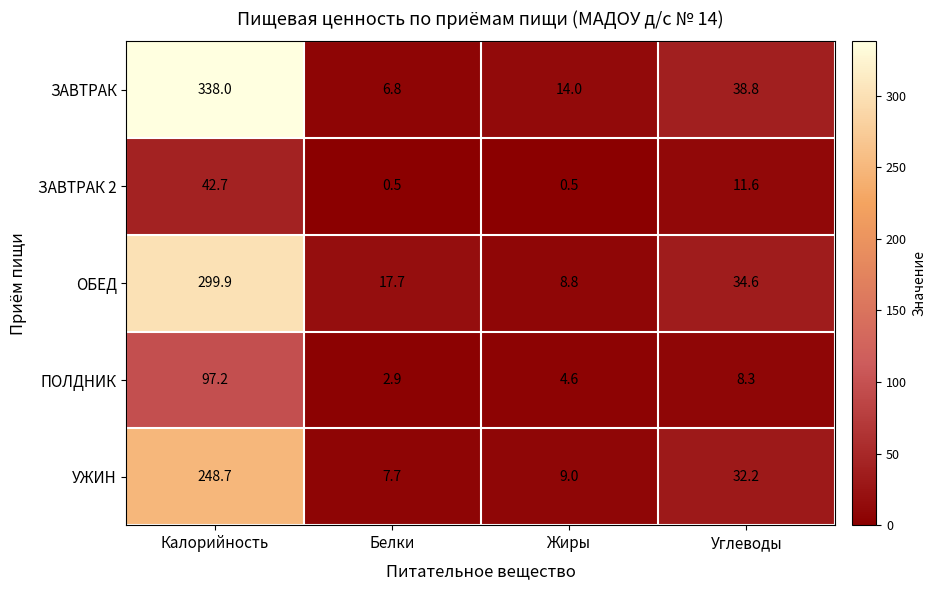

How many series are shown in this chart?

5